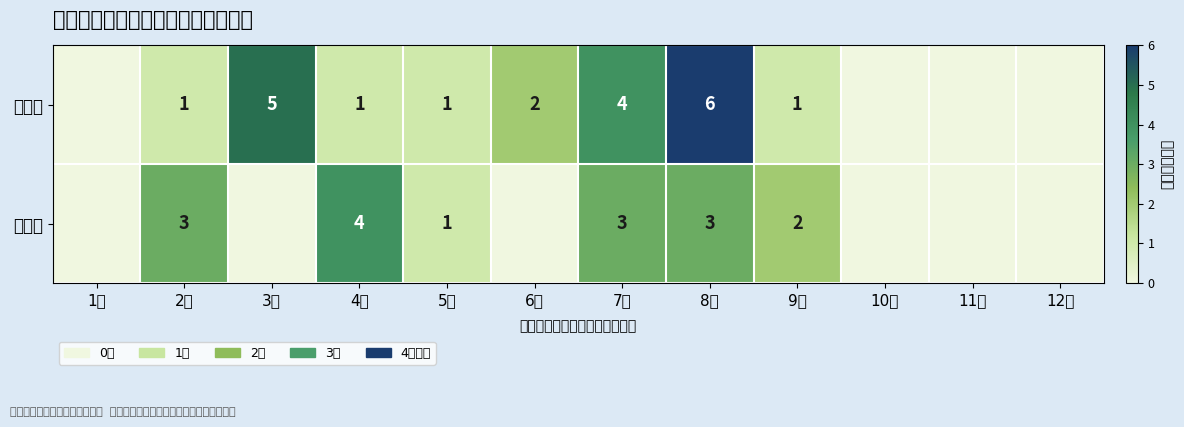

What is the spread (max minus min) of values at 8月?

3